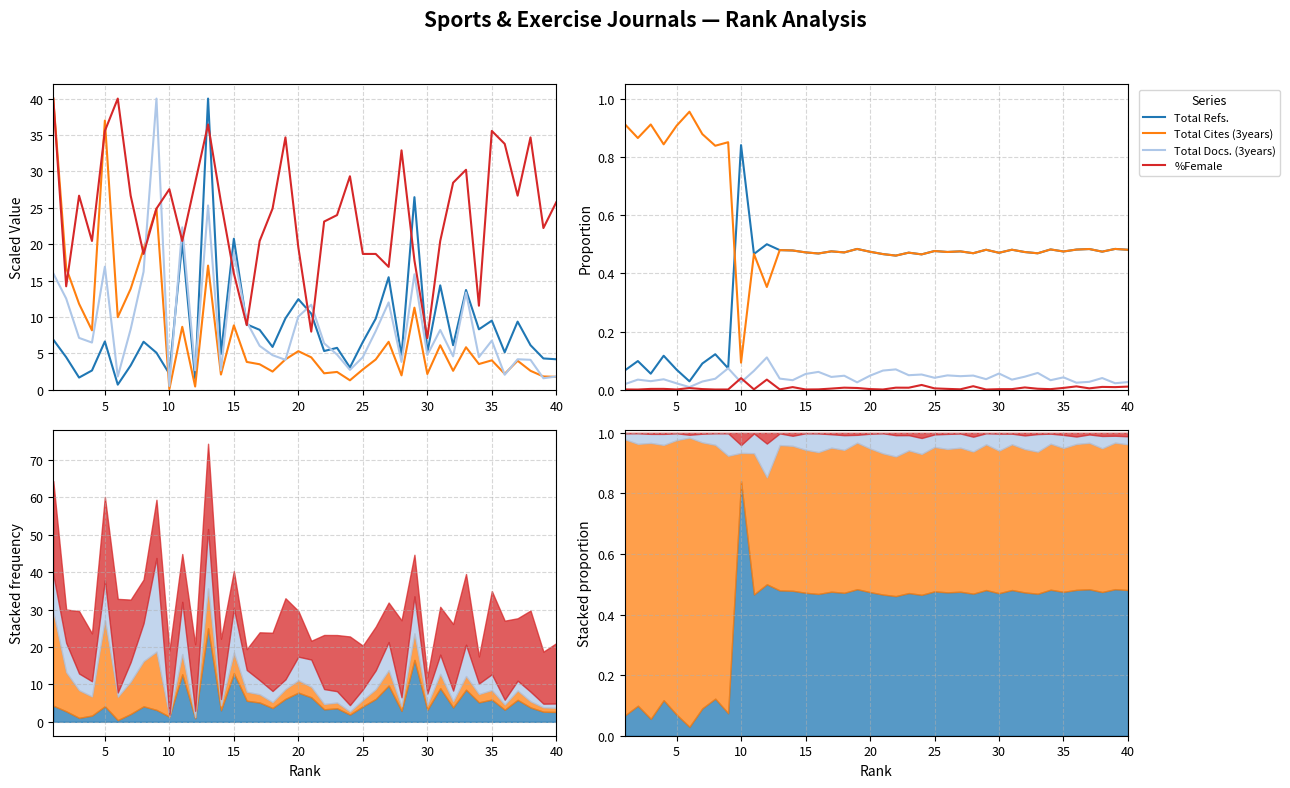

What is the sum of all Total Docs. (3years) values?

1.7